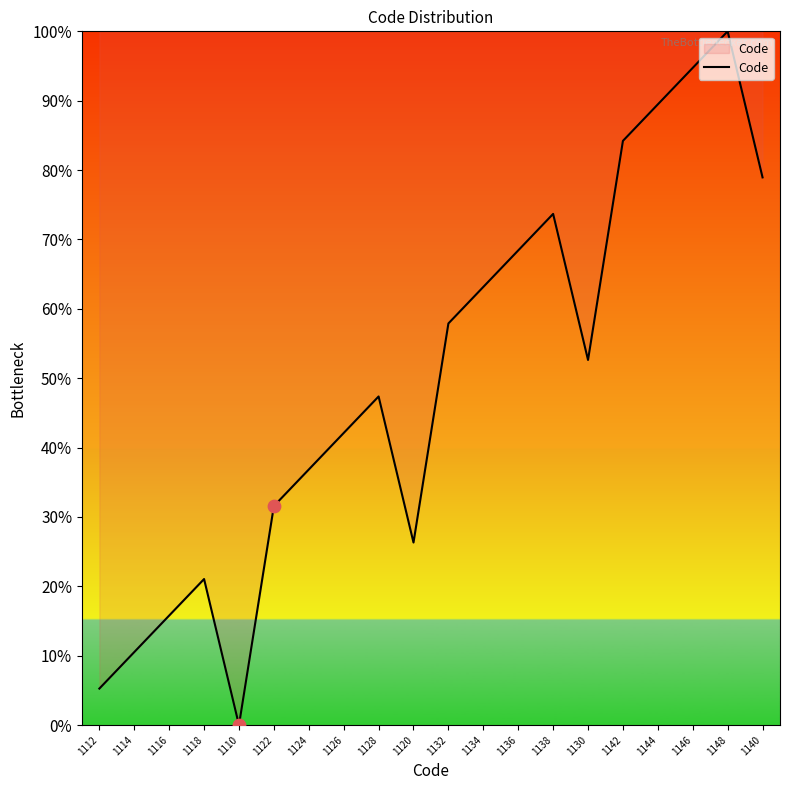

What is the ratio of the value at 1144 to the value at 1132?

1.5